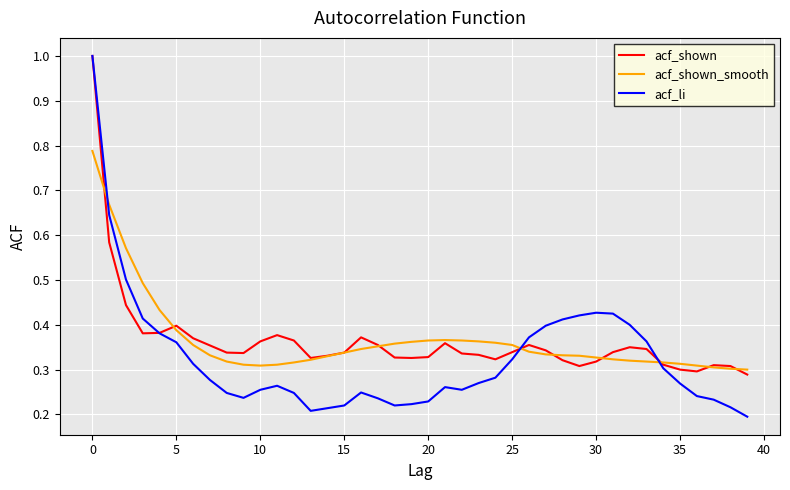

Which series has the largest range (max minus min)?

acf_li